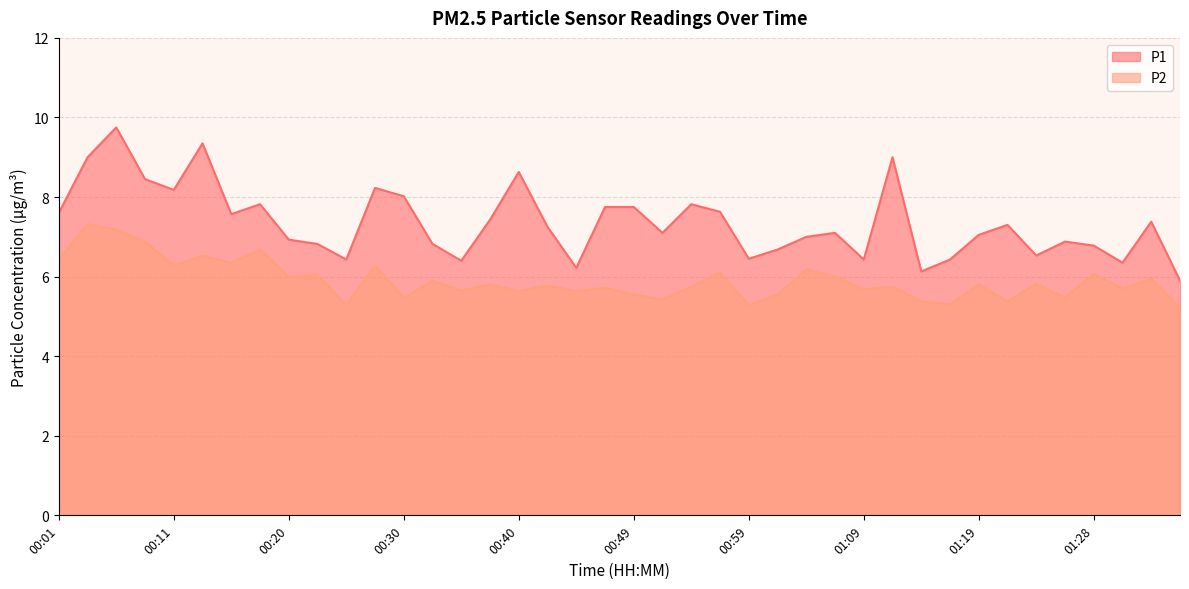

Reading left to right, list all the values displayed in this chart.

P1: 00:01=7.6	00:03=9.0	00:06=9.8	00:08=8.4	00:11=8.2	00:13=9.3	00:15=7.6	00:18=7.8	00:20=6.9	00:23=6.8	00:25=6.4	00:28=8.2	00:30=8.0	00:32=6.8	00:35=6.4	00:37=7.4	00:40=8.6	00:42=7.2	00:45=6.2	00:47=7.8	00:49=7.8	00:52=7.1	00:54=7.8	00:57=7.6	00:59=6.5	01:02=6.7	01:04=7.0	01:06=7.1	01:09=6.4	01:11=9.0	01:14=6.1	01:16=6.4	01:19=7.0	01:21=7.3	01:24=6.5	01:26=6.9	01:28=6.8	01:31=6.3	01:33=7.4	01:36=5.9
P2: 00:01=6.4	00:03=7.3	00:06=7.2	00:08=6.9	00:11=6.3	00:13=6.5	00:15=6.3	00:18=6.7	00:20=6.0	00:23=6.0	00:25=5.3	00:28=6.3	00:30=5.5	00:32=5.9	00:35=5.7	00:37=5.8	00:40=5.6	00:42=5.8	00:45=5.6	00:47=5.7	00:49=5.5	00:52=5.4	00:54=5.8	00:57=6.1	00:59=5.3	01:02=5.5	01:04=6.2	01:06=6.0	01:09=5.7	01:11=5.8	01:14=5.4	01:16=5.3	01:19=5.8	01:21=5.4	01:24=5.8	01:26=5.5	01:28=6.1	01:31=5.7	01:33=6.0	01:36=5.2